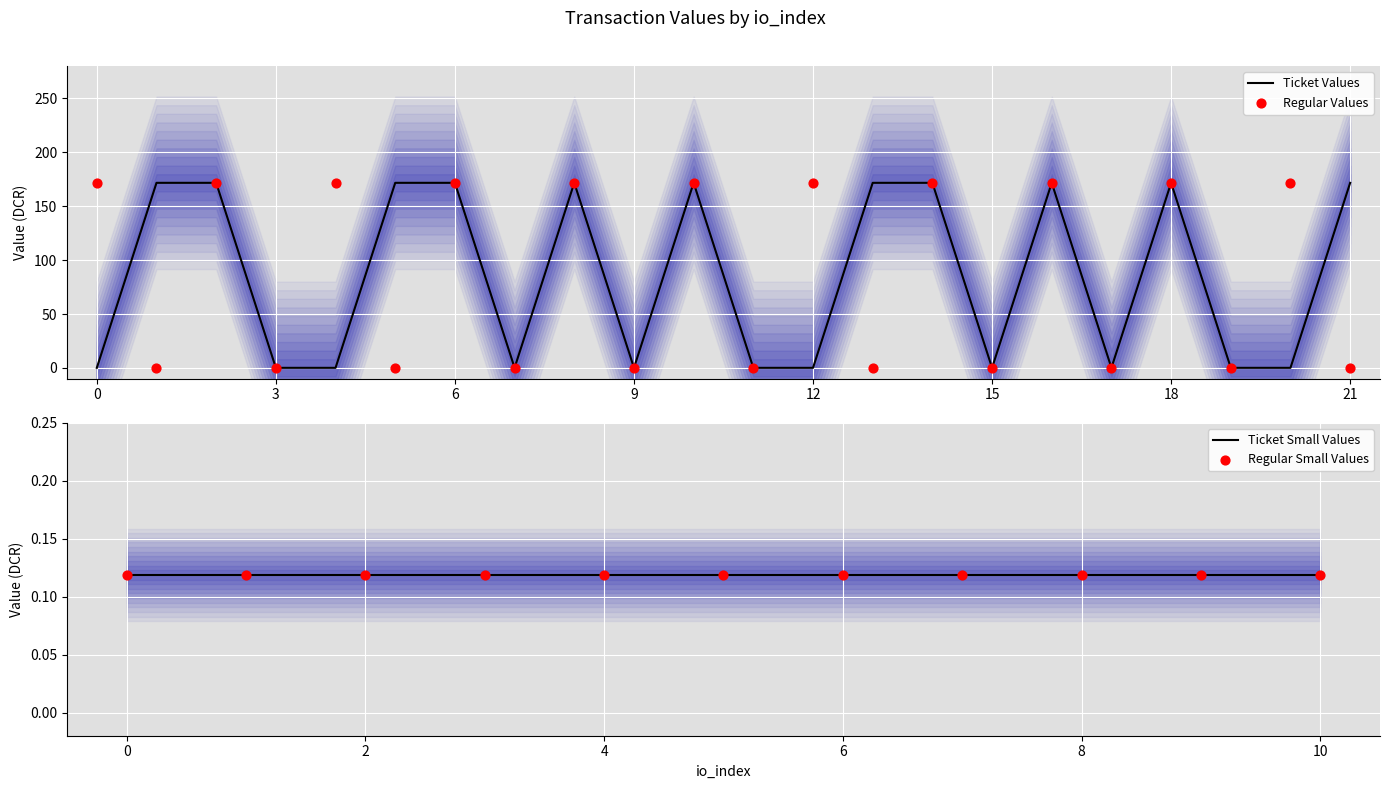

At which category is the sum across all series the highest?

2